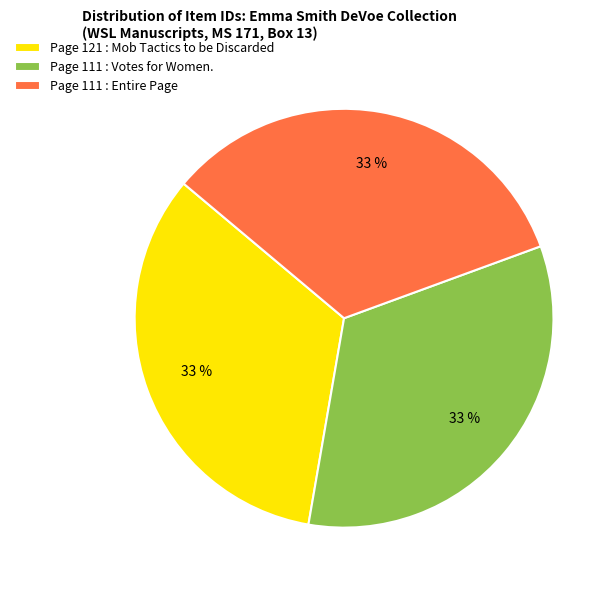

How many segments does this pie chart have?

3